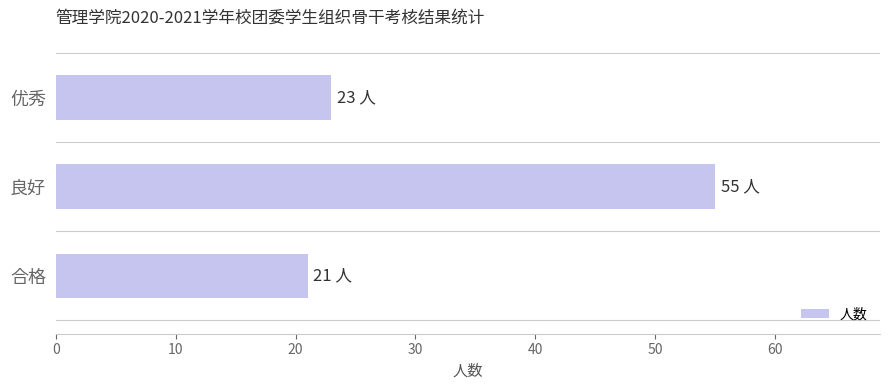

What is the smallest value displayed?

21